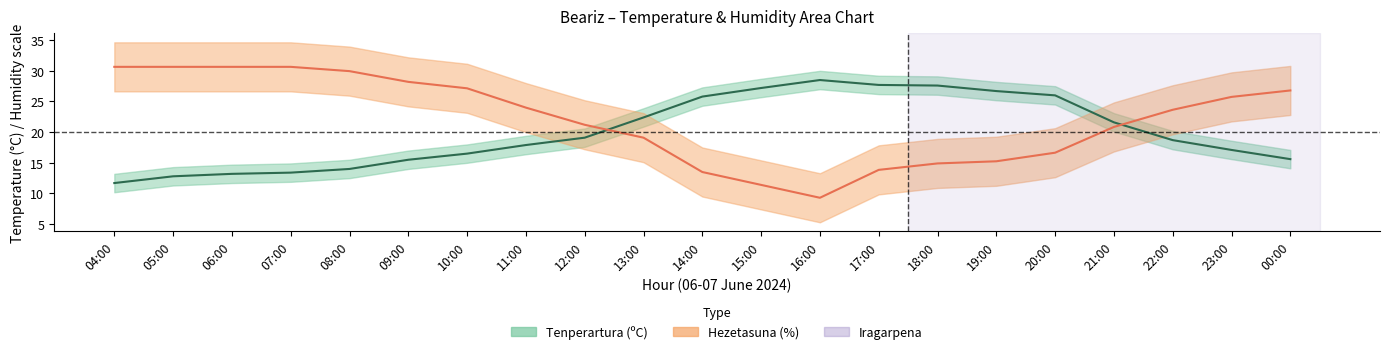

After their last crossing, which series has the higher values: Hezetasuna (%) or Tenperartura (ºC)?

Hezetasuna (%)